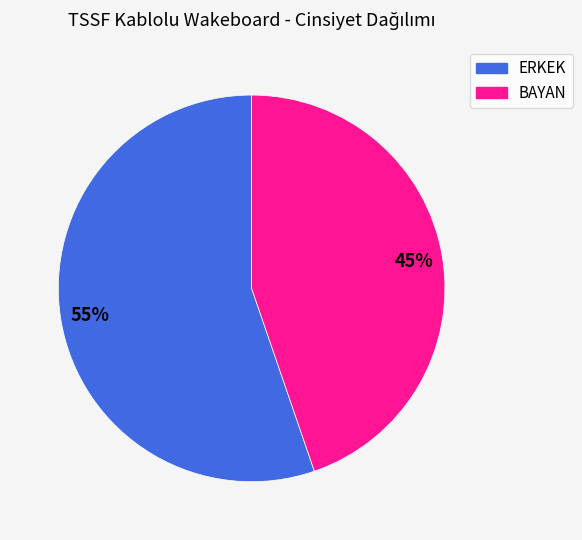

Which has a higher value, ERKEK or BAYAN?

ERKEK